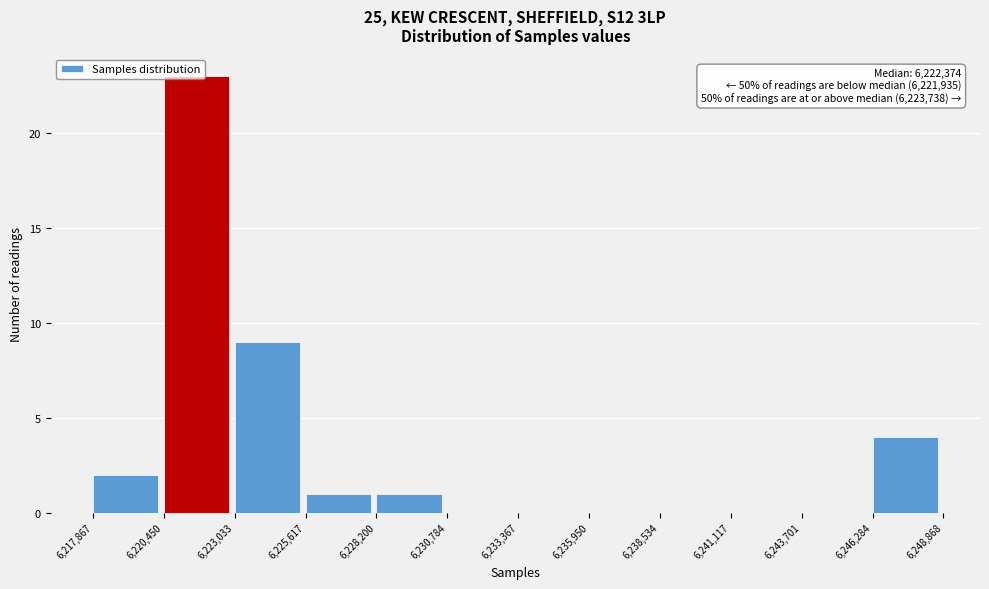

Which range on the x-axis has the tallest bar?

6,220,450 to 6,223,033